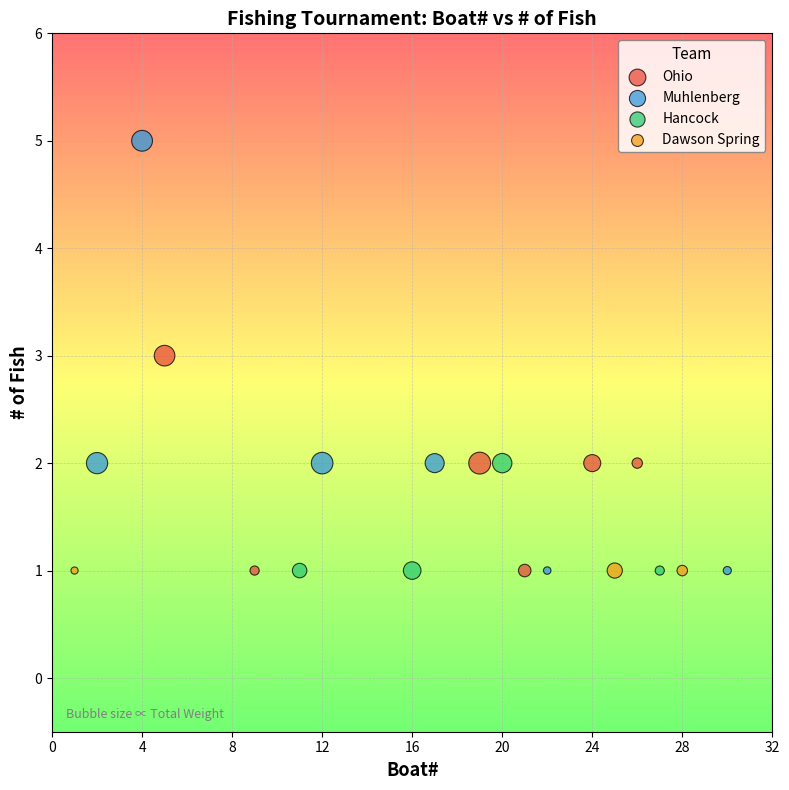

Which series contains the highest Y value?

Muhlenberg